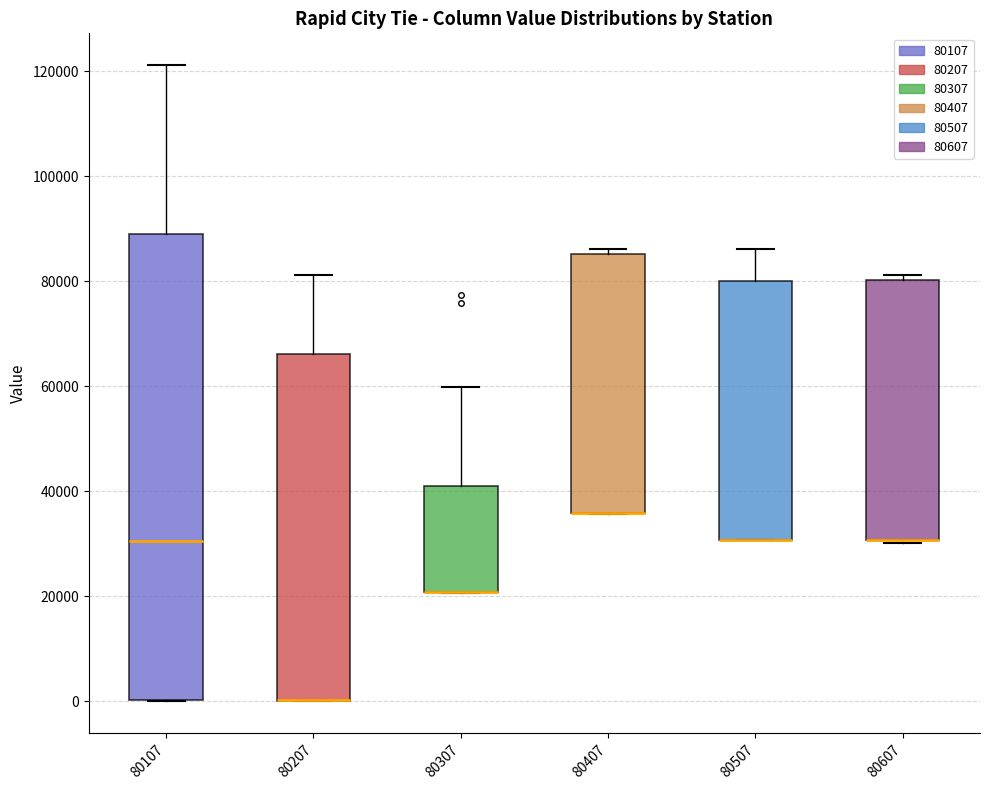

Comparing the boxes themselves (not the whiskers), which one is the tallest?

80107